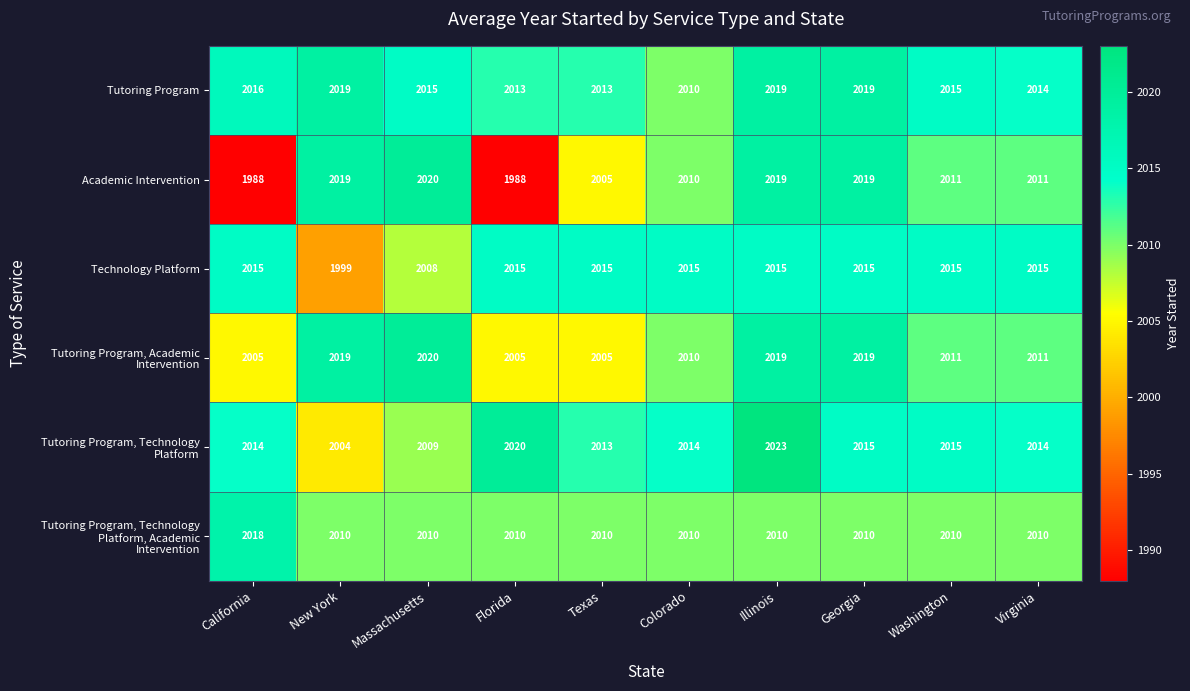

The value of Academic Intervention at Georgia is 3128. True or false?

False